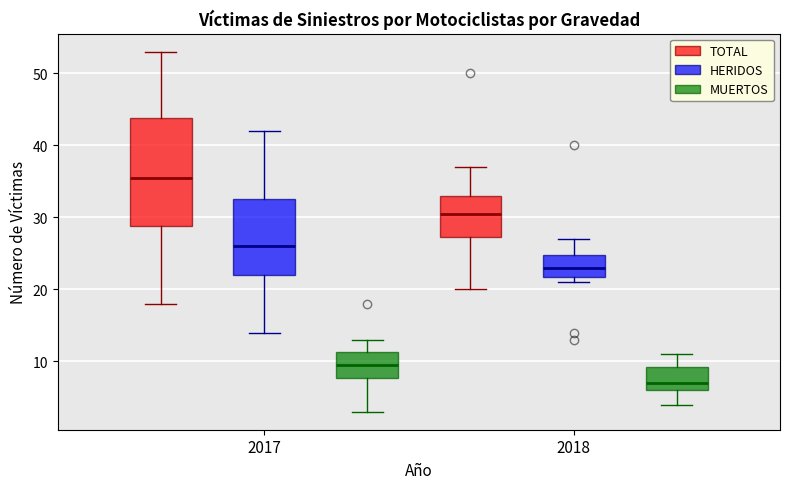

Reading left to right, transcribe this box plot: for each box, give where its median line is, the range the box spans, and where its two whiskers end, as read against the y-axis. The values are not printed on the chart, so give them approximately, as read against the axis.

2017 (TOTAL): median 36, box 29 to 44, whiskers 18 to 53
2017 (HERIDOS): median 26, box 22 to 33, whiskers 14 to 42
2017 (MUERTOS): median 10, box 8 to 11, whiskers 3 to 13
2018 (TOTAL): median 31, box 27 to 33, whiskers 20 to 37
2018 (HERIDOS): median 23, box 22 to 25, whiskers 21 to 27
2018 (MUERTOS): median 7, box 6 to 9, whiskers 4 to 11